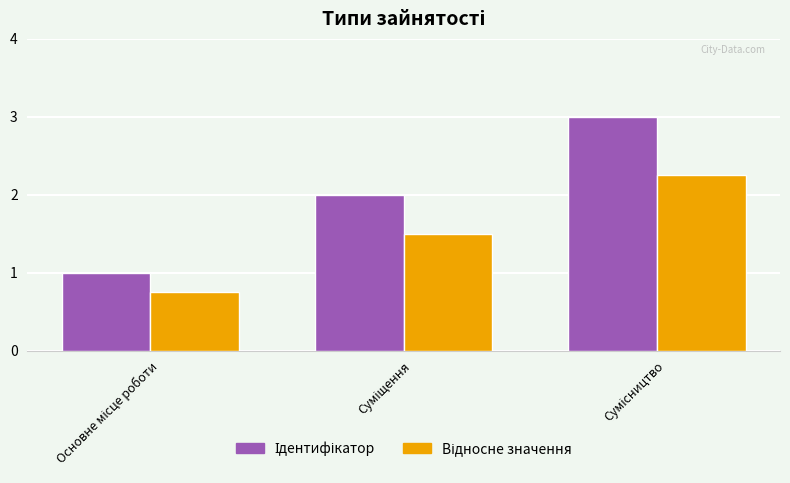

What is the greatest value displayed?

3.0